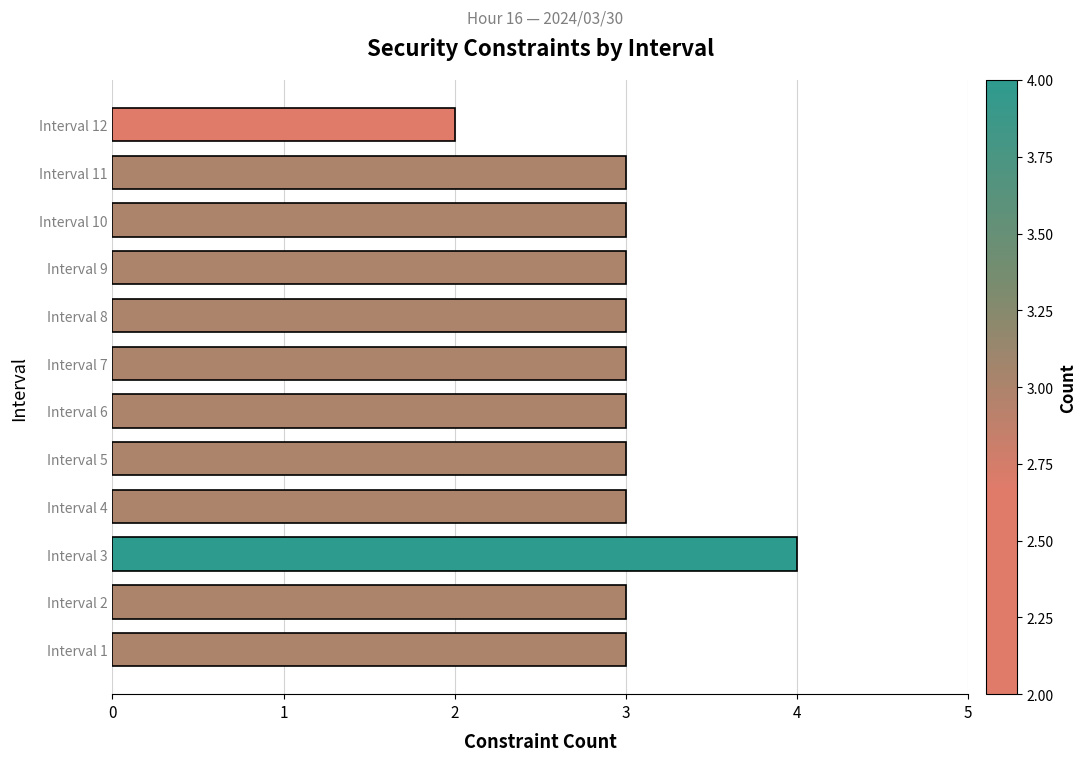

True or false: the data shows 4 at Interval 1.

False